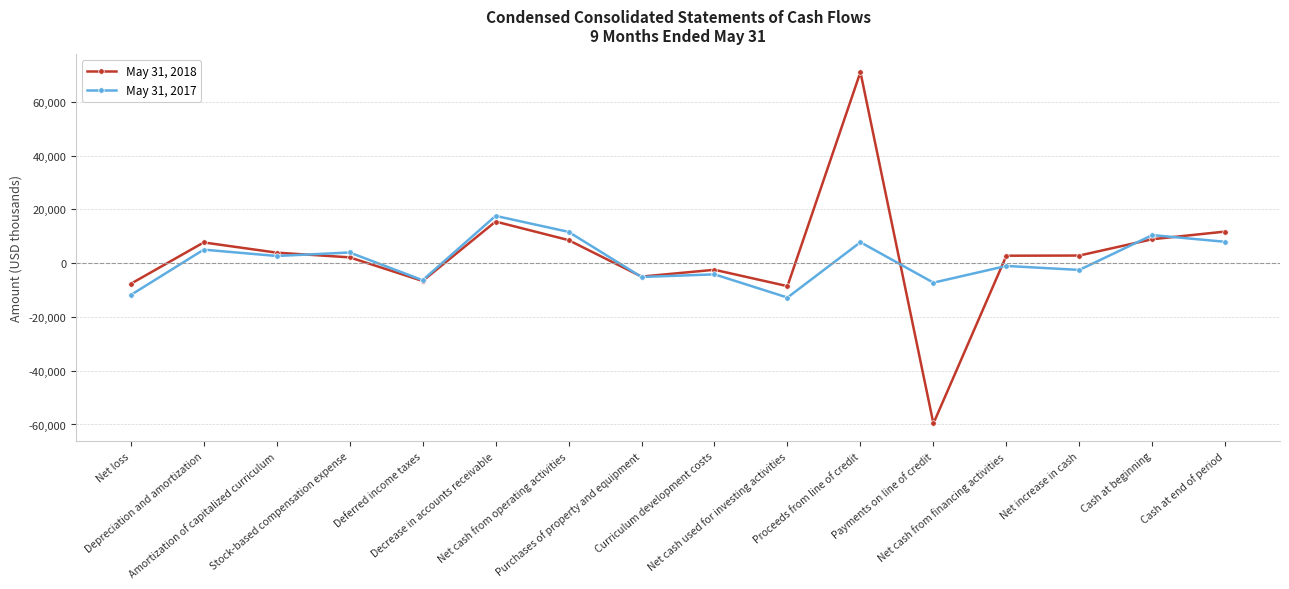

True or false: May 31, 2018 has more than 1 points higher than both neighbors.

True